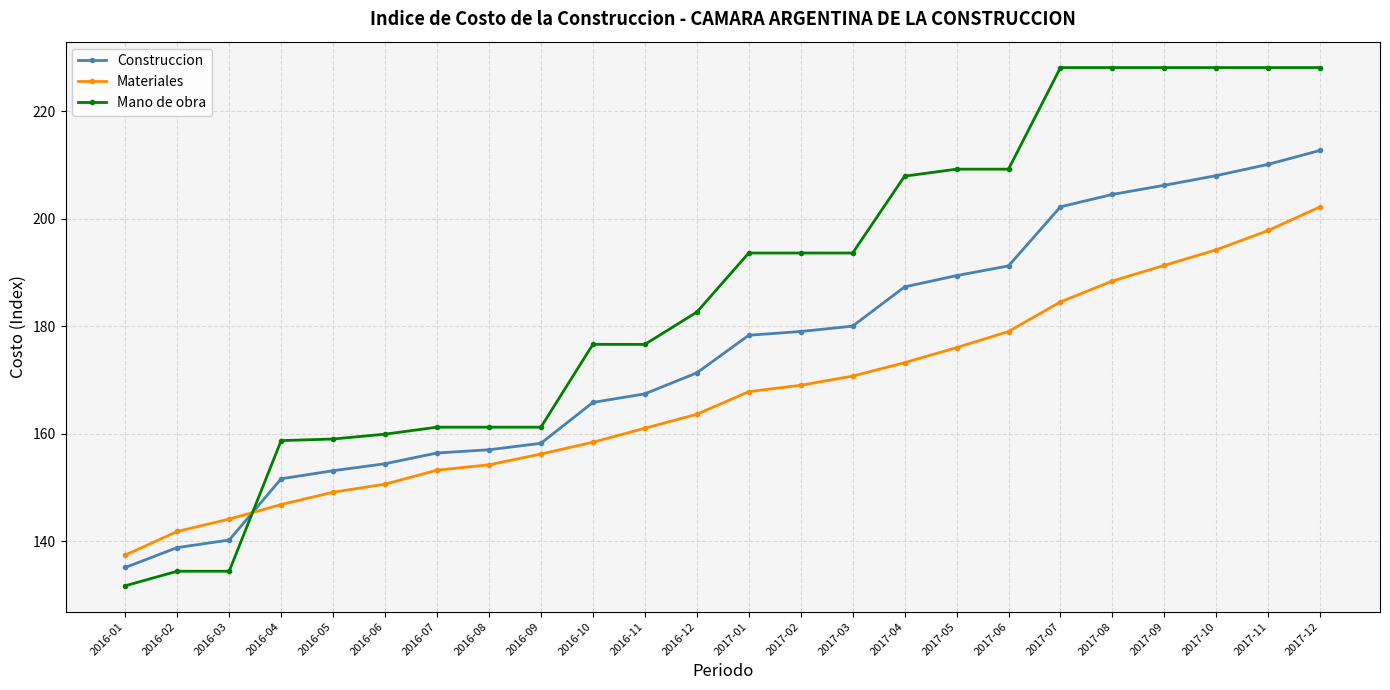

List the series in order of their peak value, lowest first.

Materiales, Construccion, Mano de obra